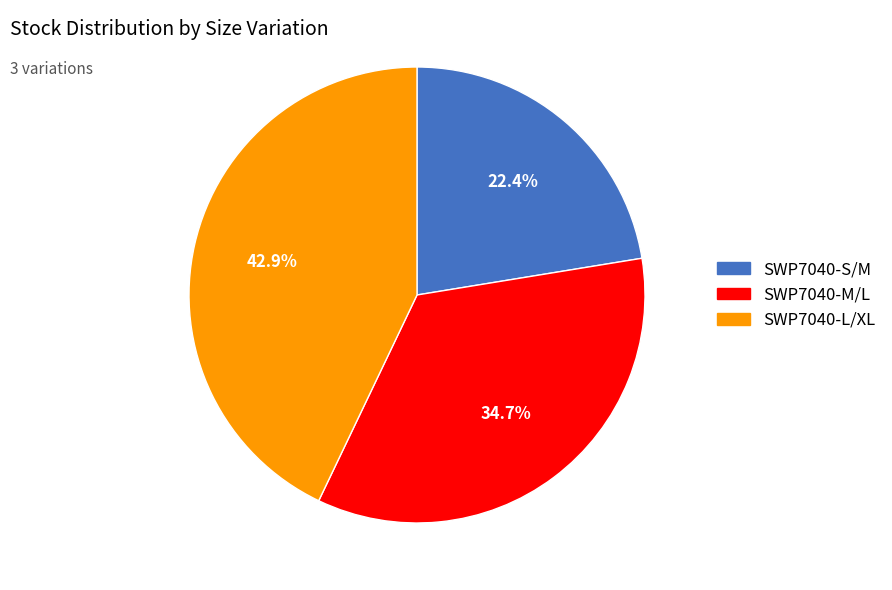

Combined, what portion of the pie is SWP7040-S/M and SWP7040-L/XL?

65.3%